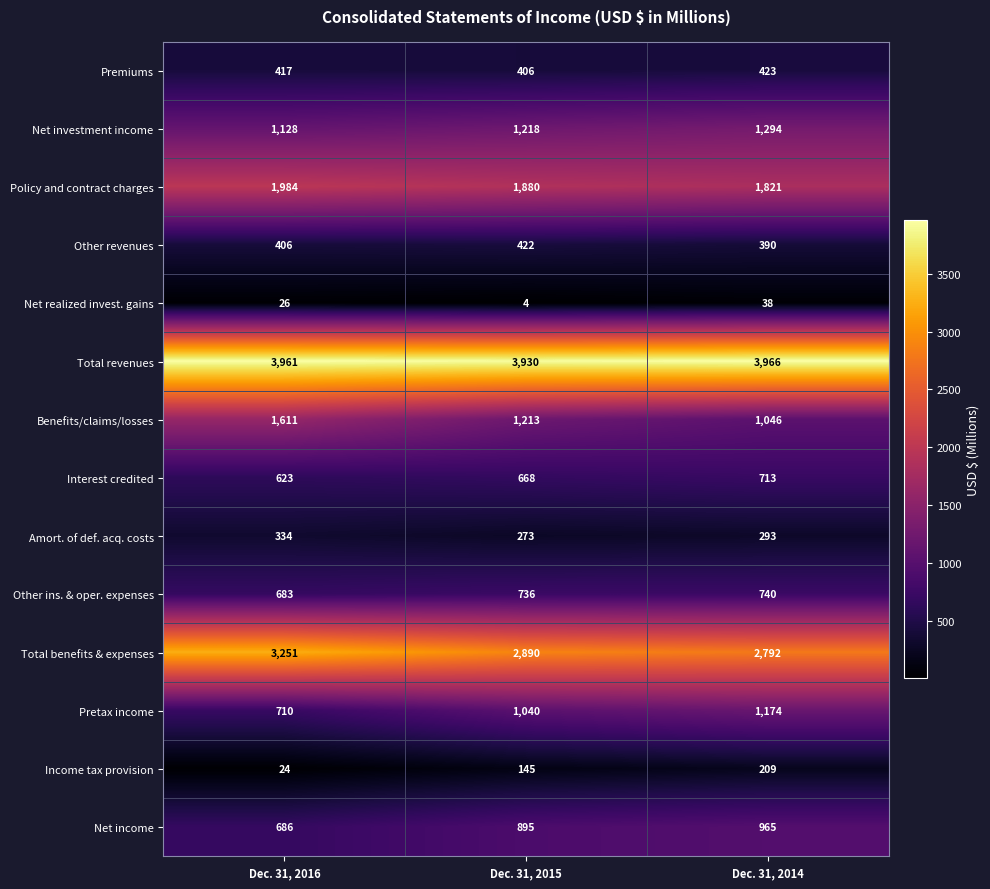

Rank the categories by Amort. of def. acq. costs value from highest to lowest.

Dec. 31, 2016, Dec. 31, 2014, Dec. 31, 2015